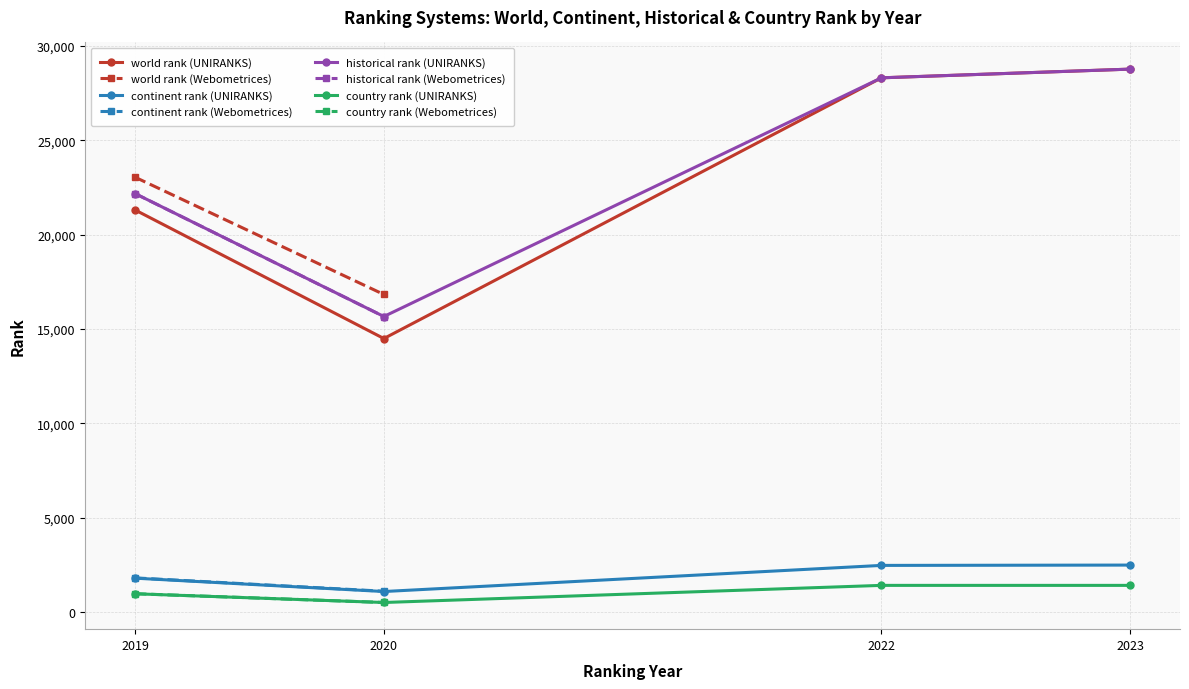

At which label does world rank reach its minimum?

UNIRANKS 2020